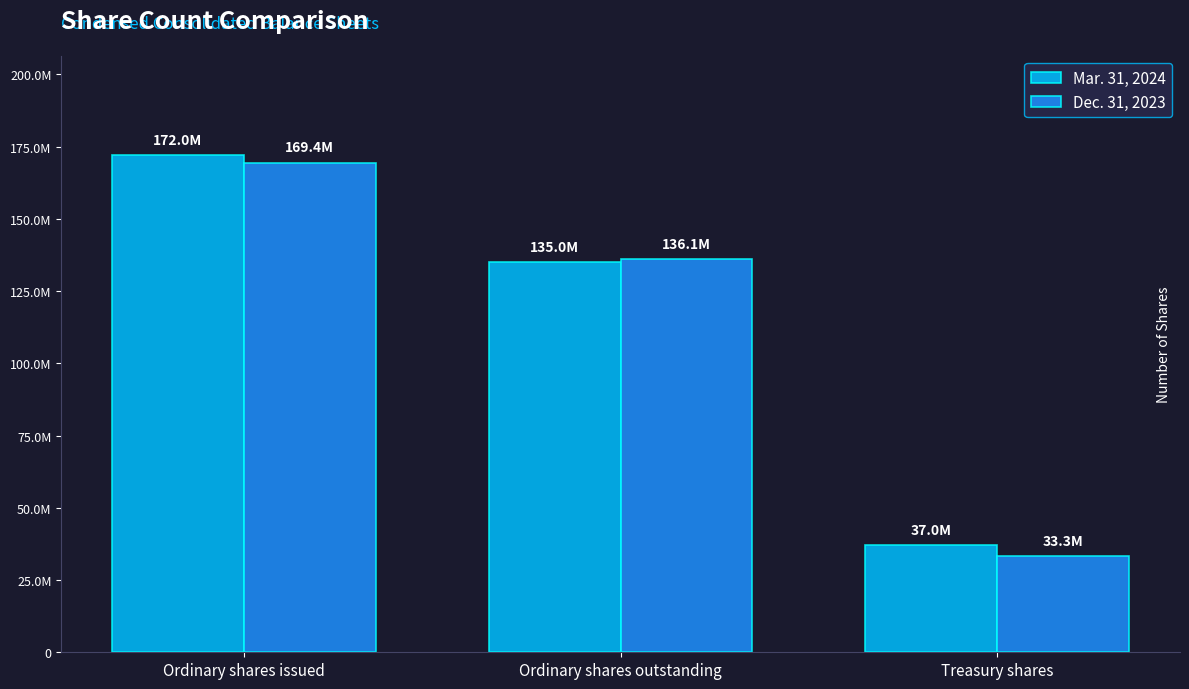

Does the chart contain stacked bars?

No